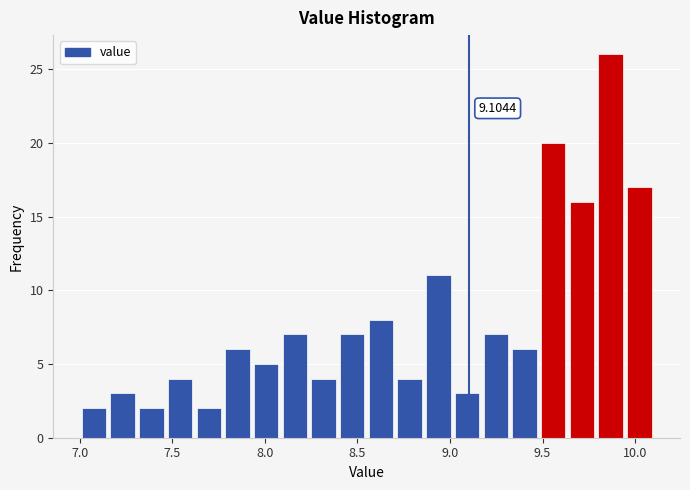

Read against the x-axis, roughly where is the centre of the tallest bar?

9.85